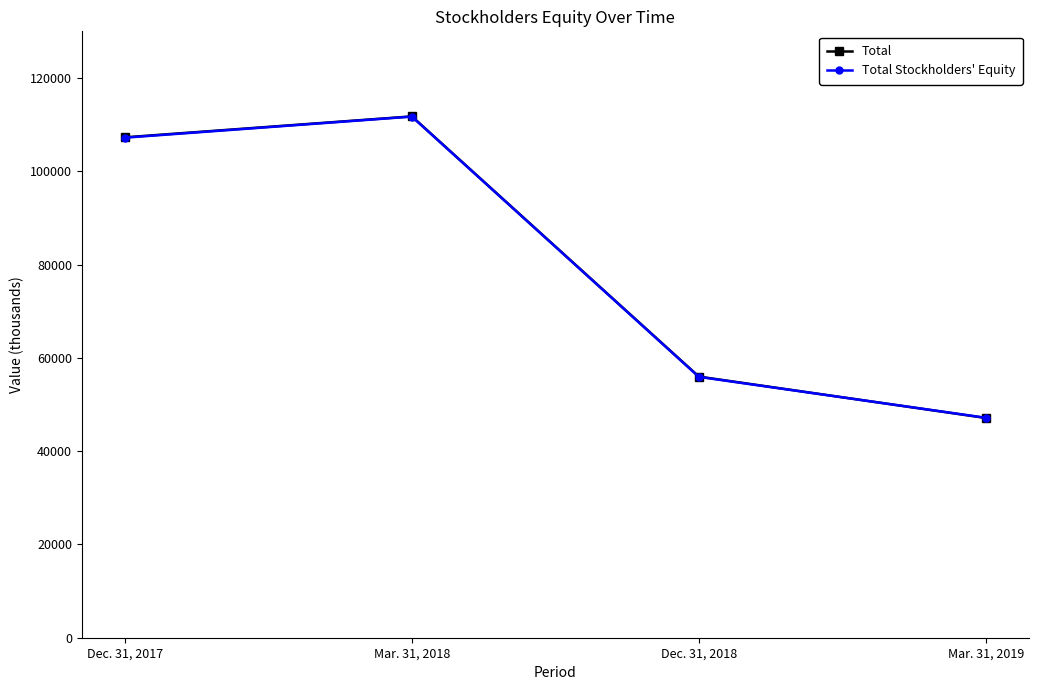

What are all the series names shown in the legend?

Total, Total Stockholders' Equity